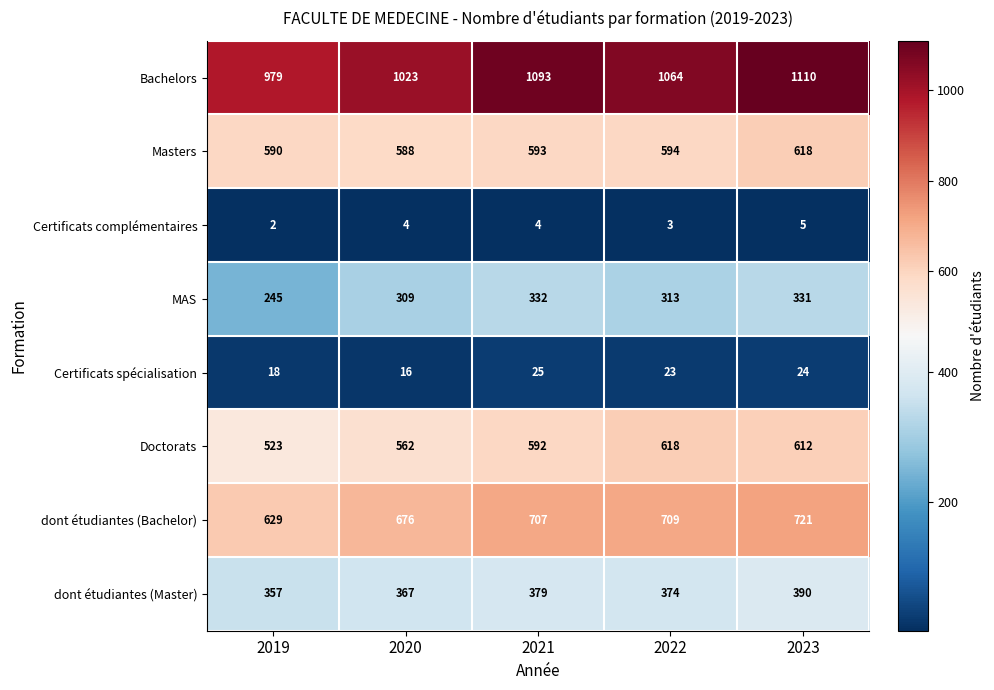

What is the average value of the dont étudiantes (Bachelor) series?

688